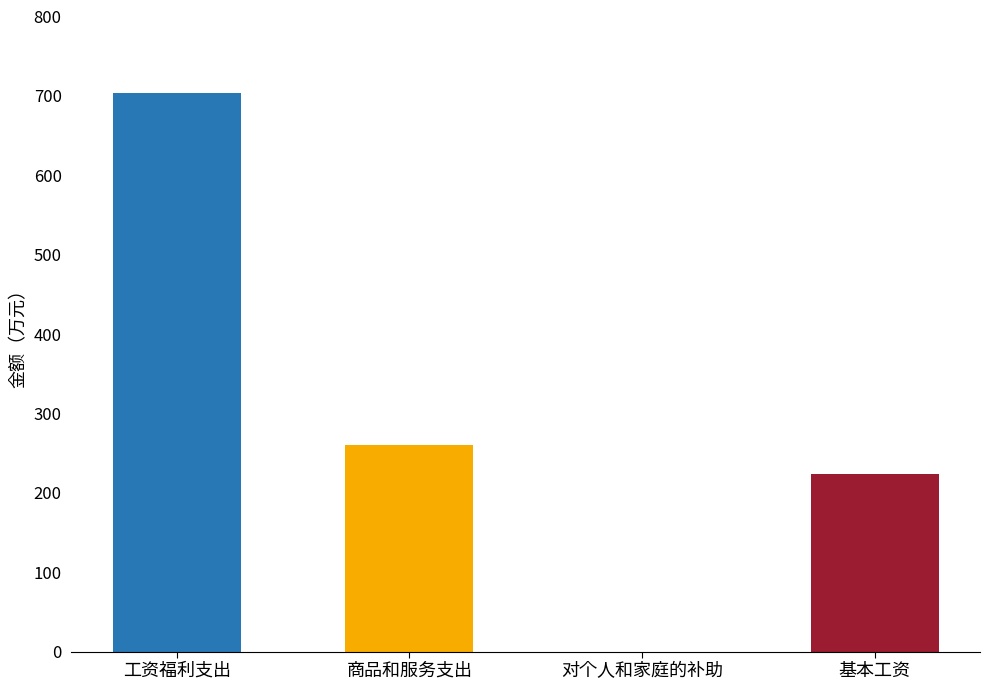

Between 基本工资 and 工资福利支出, which is larger?

工资福利支出